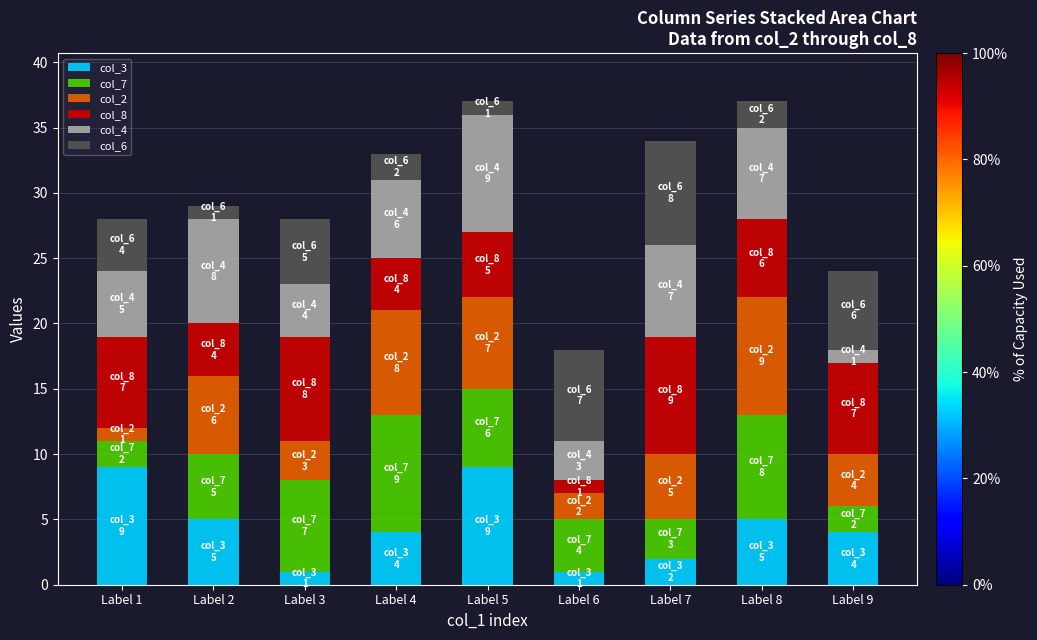

What are all the series names shown in the legend?

col_3, col_7, col_2, col_8, col_4, col_6